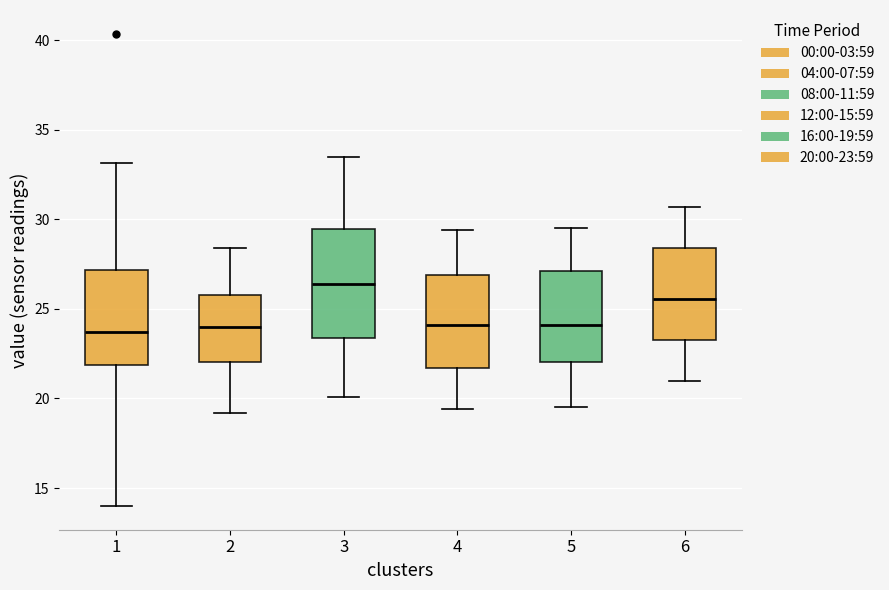

Which box has the highest median line?

3